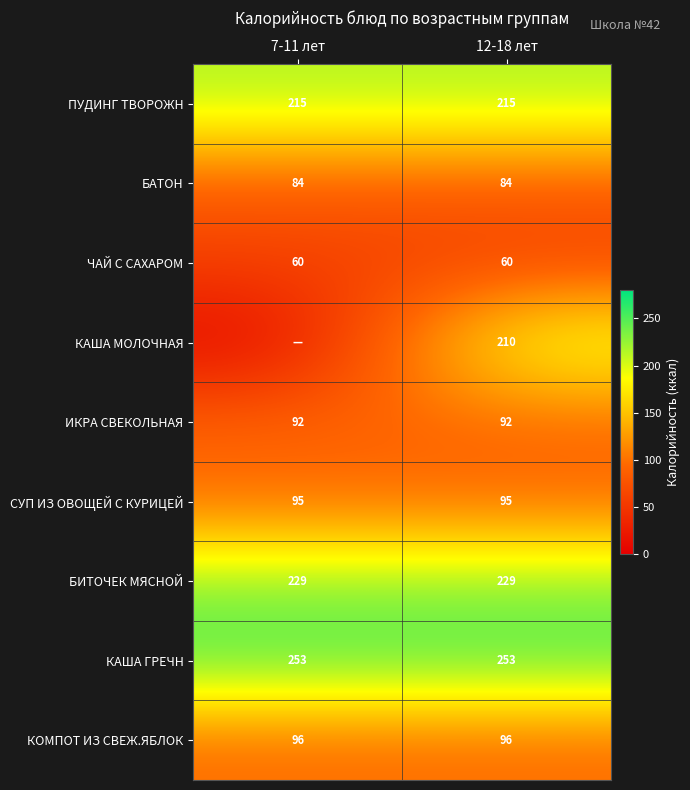

Rank the series at 12-18 лет from lowest to highest value.

ЧАЙ С САХАРОМ, БАТОН, ИКРА СВЕКОЛЬНАЯ, СУП ИЗ ОВОЩЕЙ С КУРИЦЕЙ, КОМПОТ ИЗ СВЕЖ.ЯБЛОК, КАША МОЛОЧНАЯ, ПУДИНГ ТВОРОЖН, БИТОЧЕК МЯСНОЙ, КАША ГРЕЧН